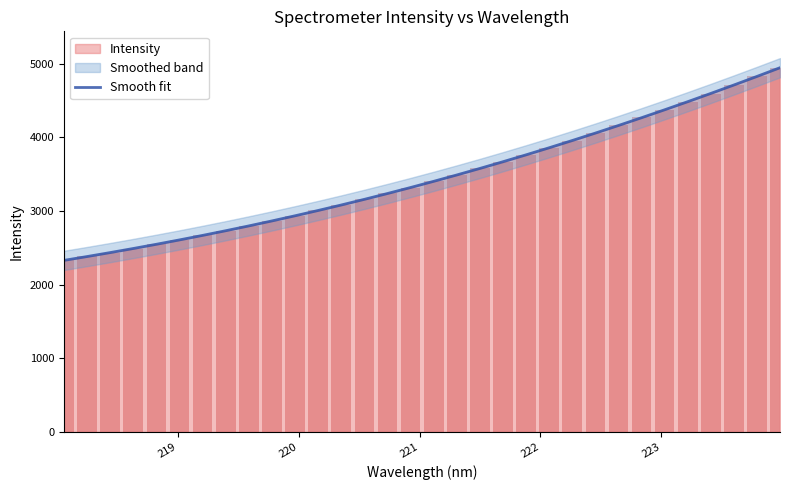

What is the difference between the maximum and minimum values?

2615.5